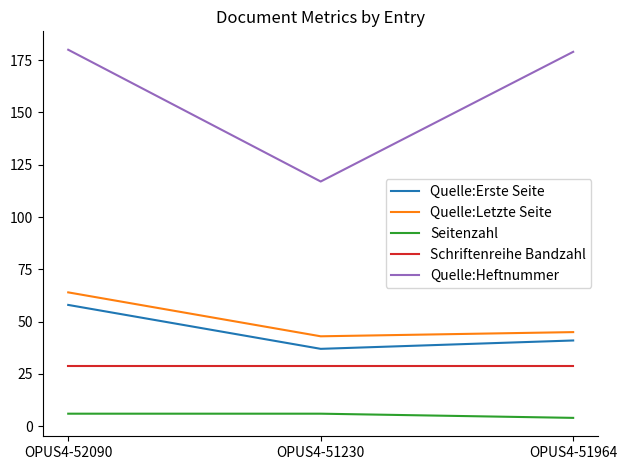

True or false: Quelle:Letzte Seite has a value of 22 at OPUS4-51230.

False